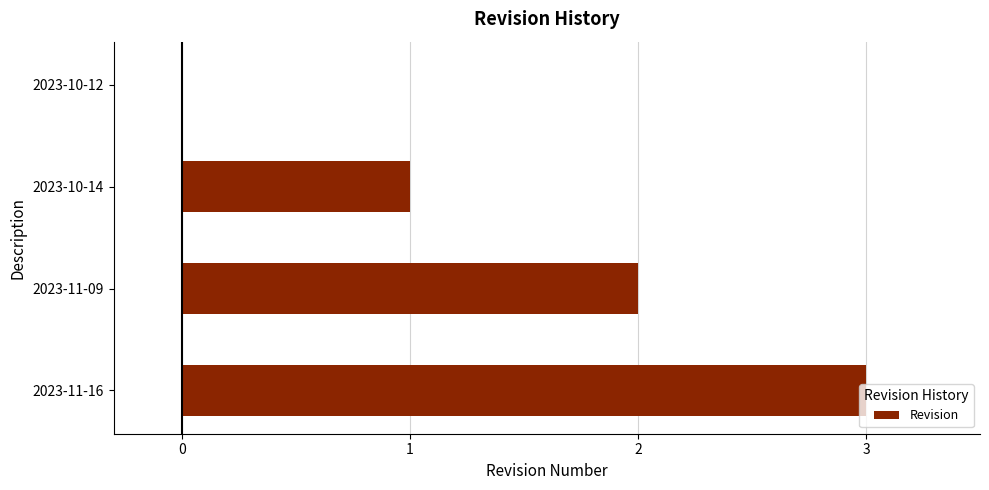

The chart shows a value of 3 at 2023-11-16. True or false?

True